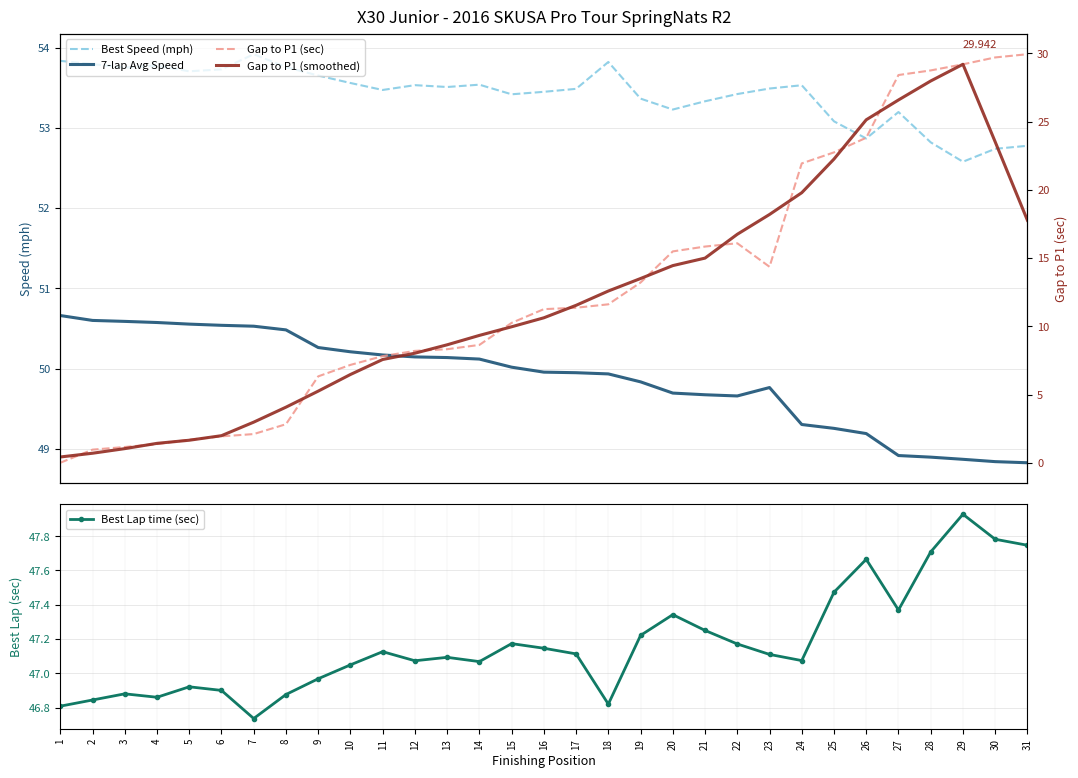

Reading left to right, list all the values displayed in this chart.

Best Speed (mph): 53.8	53.8	53.8	53.8	53.7	53.7	53.9	53.8	53.7	53.6	53.5	53.5	53.5	53.5	53.4	53.5	53.5	53.8	53.4	53.2	53.3	53.4	53.5	53.5	53.1	52.9	53.2	52.8	52.6	52.7	52.8
7-lap Avg Speed: 50.7	50.6	50.6	50.6	50.6	50.5	50.5	50.5	50.3	50.2	50.2	50.1	50.1	50.1	50.0	50.0	49.9	49.9	49.8	49.7	49.7	49.7	49.8	49.3	49.3	49.2	48.9	48.9	48.9	48.8	48.8
Best Lap time (sec): 46.8	46.8	46.9	46.9	46.9	46.9	46.7	46.9	47.0	47.0	47.1	47.1	47.1	47.1	47.2	47.1	47.1	46.8	47.2	47.3	47.2	47.2	47.1	47.1	47.5	47.7	47.4	47.7	47.9	47.8	47.7
Gap to P1 (sec): 0.0	1.0	1.2	1.4	1.7	1.9	2.1	2.8	6.3	7.2	7.8	8.2	8.3	8.6	10.3	11.3	11.4	11.6	13.2	15.5	15.8	16.1	14.4	21.9	22.7	23.8	28.4	28.8	29.2	29.7	29.9
Gap to P1 (smoothed): 0.4	0.7	1.0	1.4	1.7	2.0	3.0	4.1	5.2	6.5	7.6	8.0	8.6	9.3	10.0	10.6	11.5	12.6	13.5	14.4	15.0	16.7	18.2	19.8	22.3	25.1	26.6	28.0	29.2	23.5	17.8